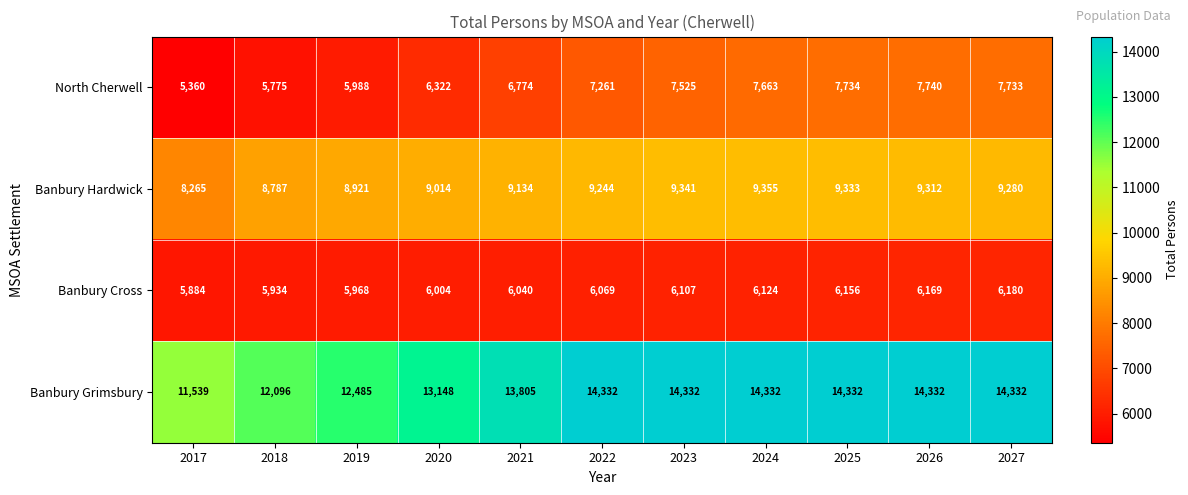

At which label does Banbury Cross reach its peak?

2027